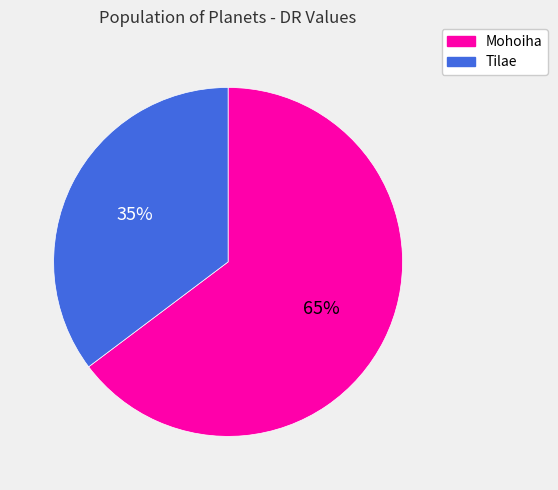

Is it true that Mohoiha is 65% of the pie?

True